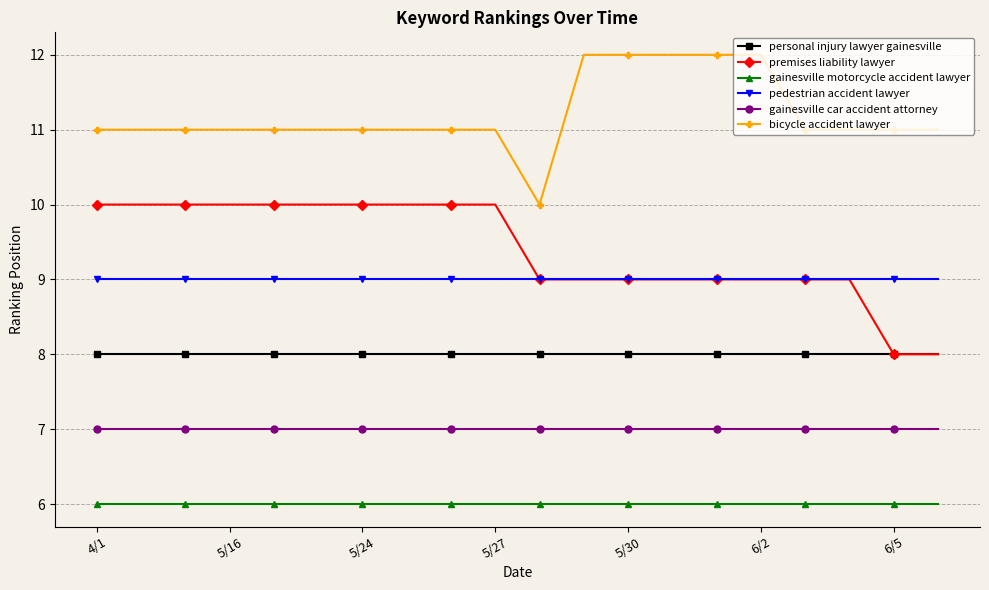

List the series in order of their peak value, lowest first.

gainesville motorcycle accident lawyer, gainesville car accident attorney, personal injury lawyer gainesville, pedestrian accident lawyer, premises liability lawyer, bicycle accident lawyer